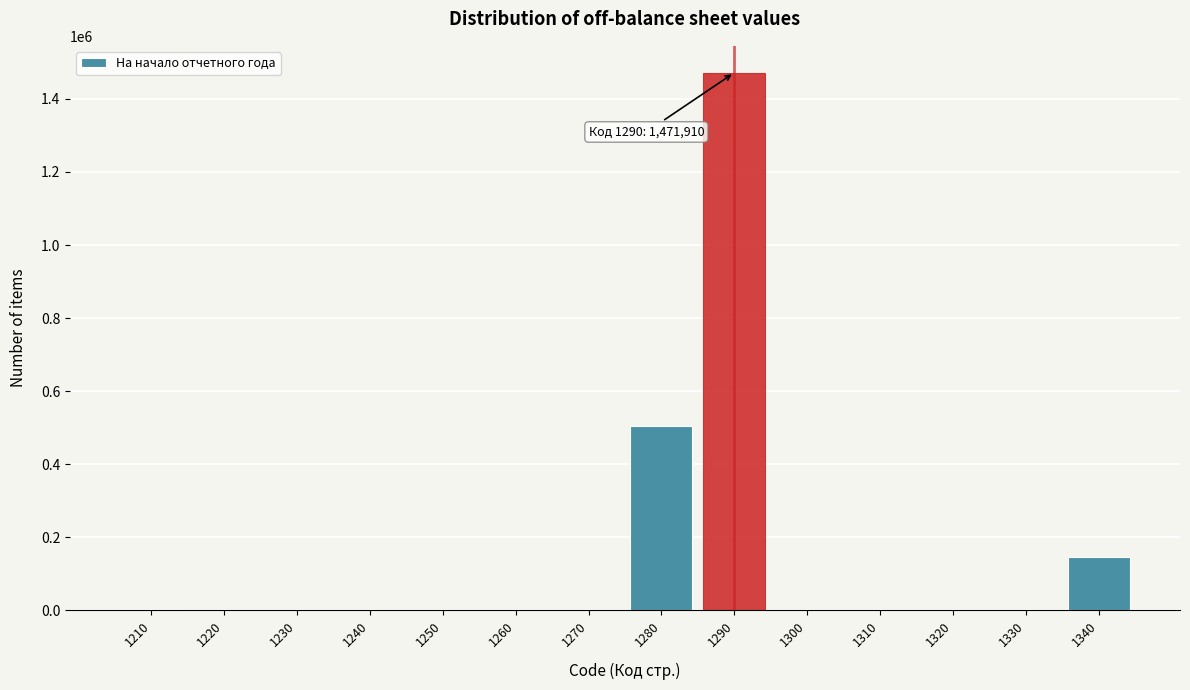

What is the sum of all values?

2124351.4